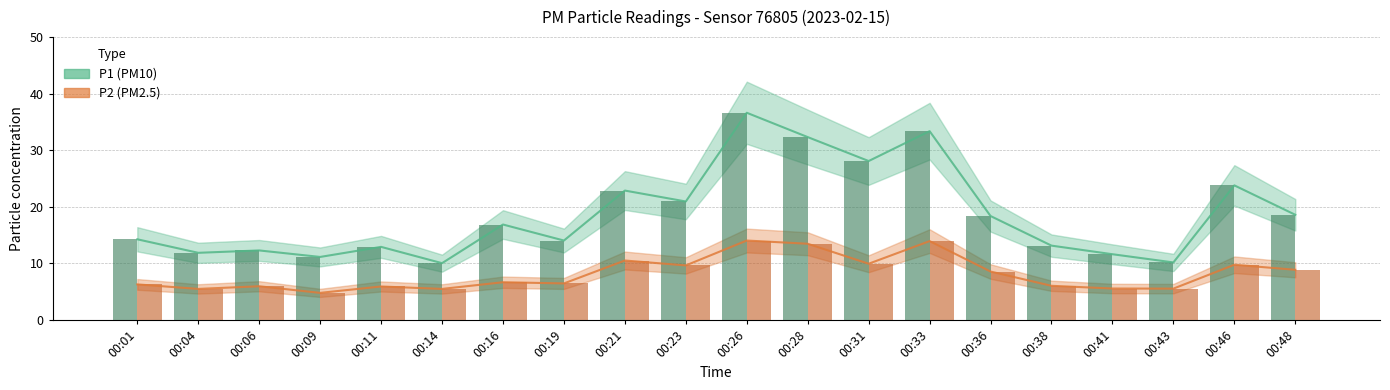

Which category has the highest value in the P1 series?

00:26